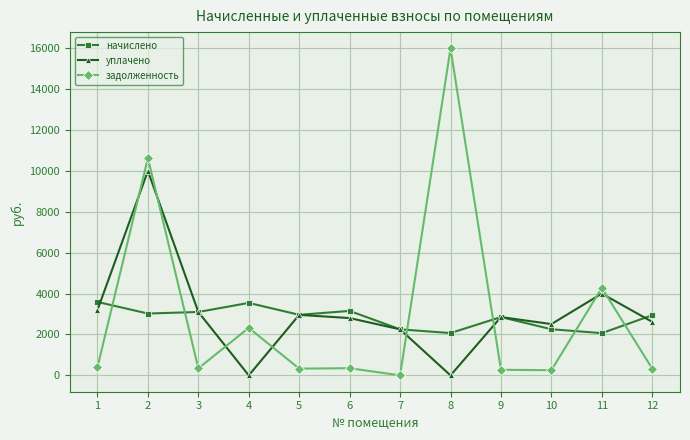

True or false: уплачено and задолженность intersect in this chart.

True